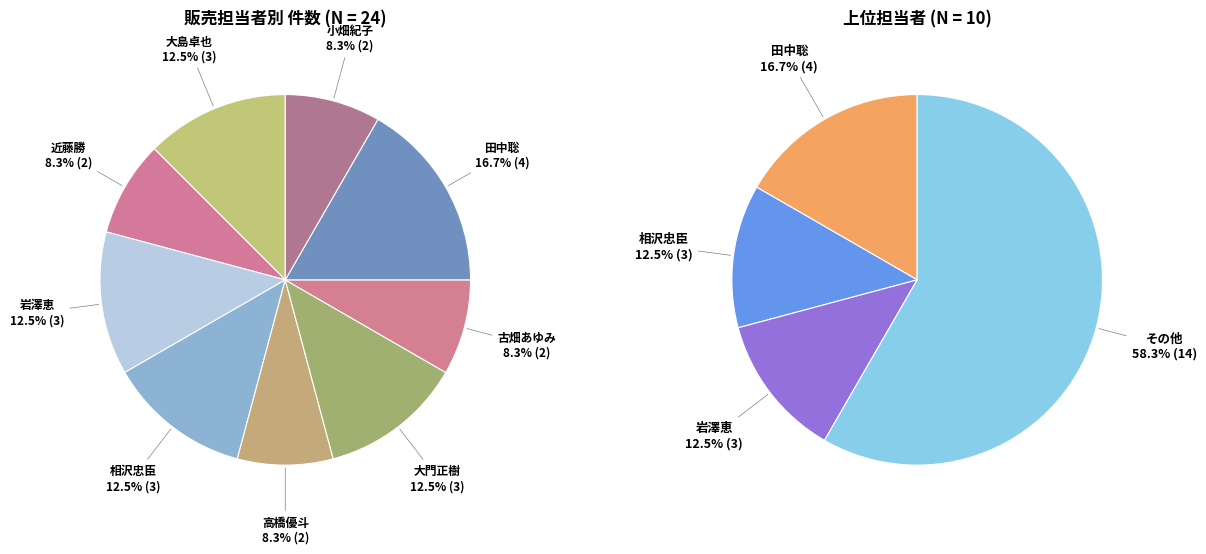

Is 近藤勝 the majority of the pie?

No